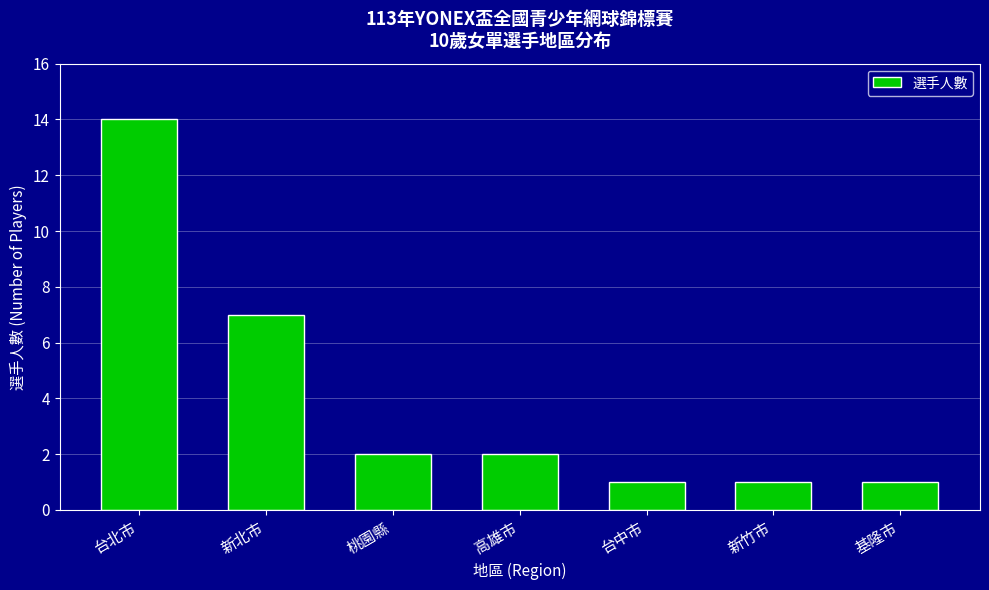

What is the label of the 7th bar from the left?

基隆市